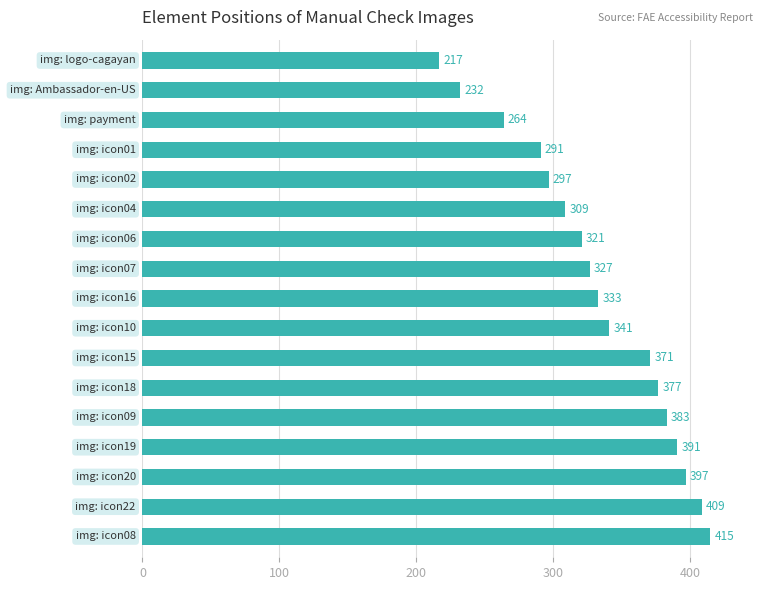

What is the value of the 4th bar from the top?

291